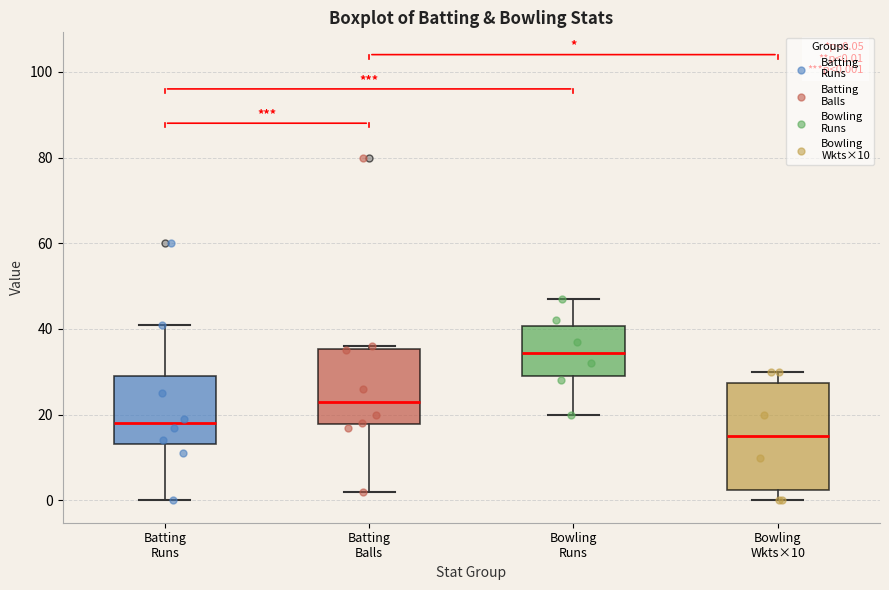

Comparing the boxes themselves (not the whiskers), which one is the tallest?

Bowling Wkts×10